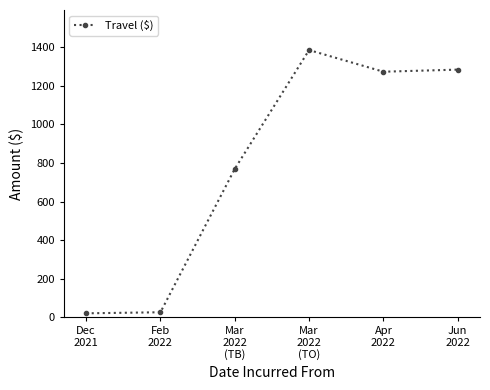

What is the maximum value shown in the chart?

1386.0